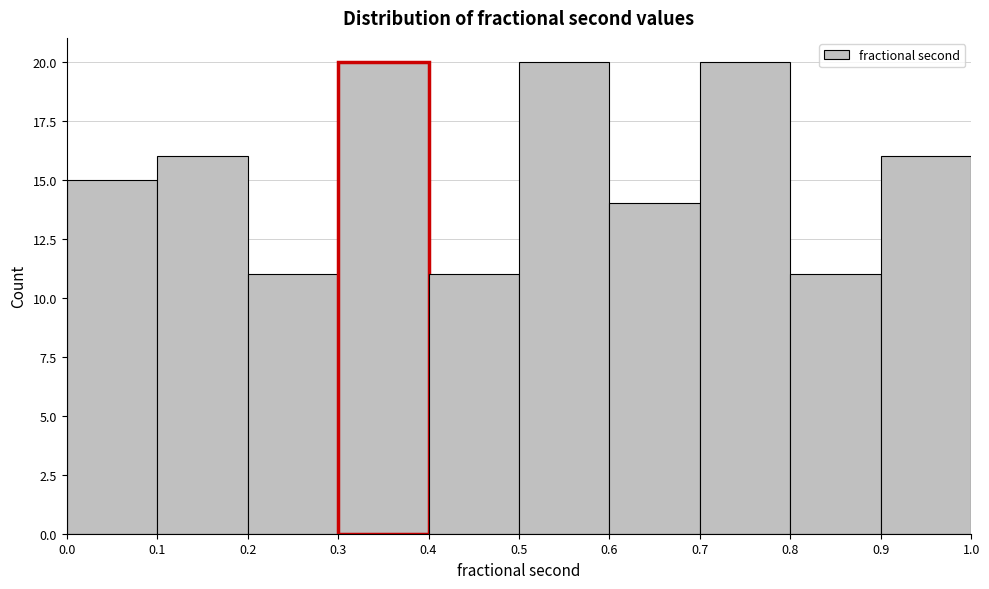

What is the height of the bar covering 0.1 to 0.2 on the x-axis? The values are not printed on the chart, so give them approximately, as read against the axis.

16